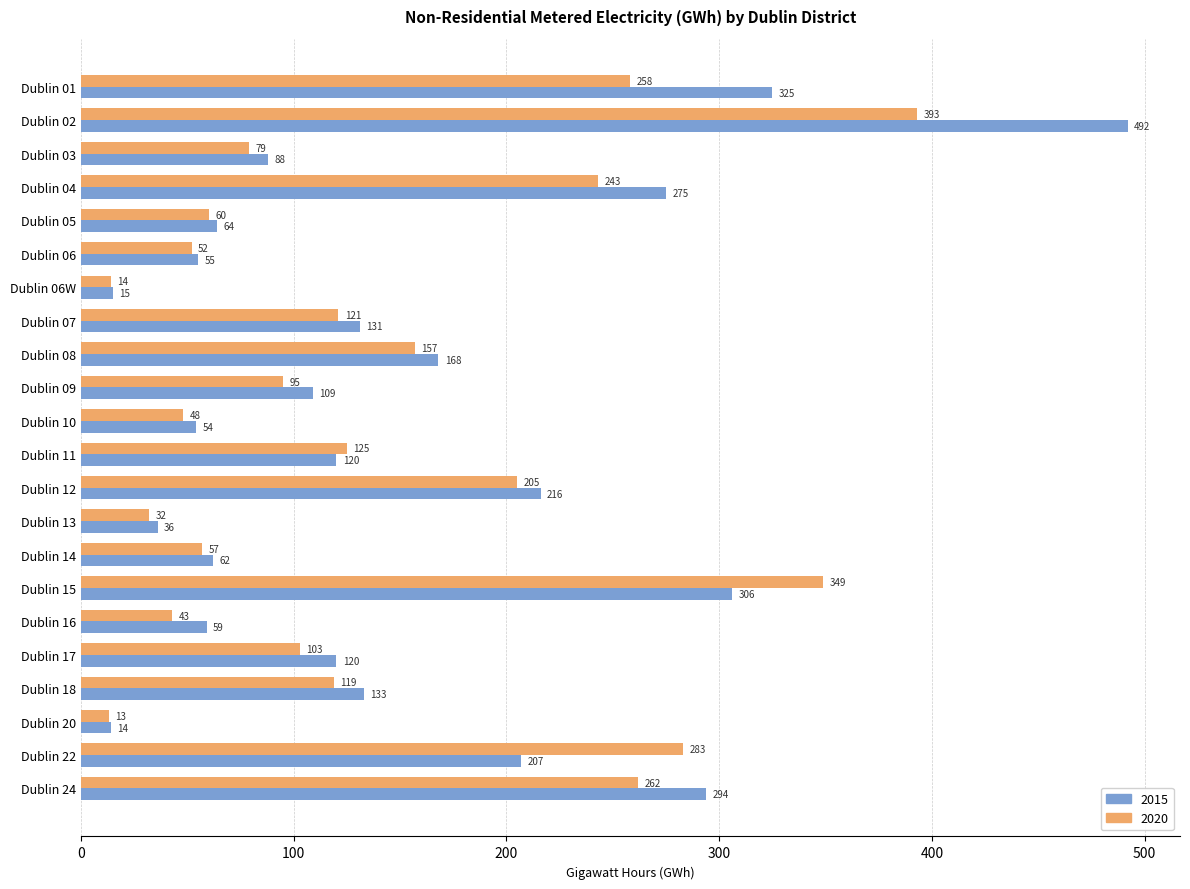

List the series in order of their overall mean, highest first.

2015, 2020